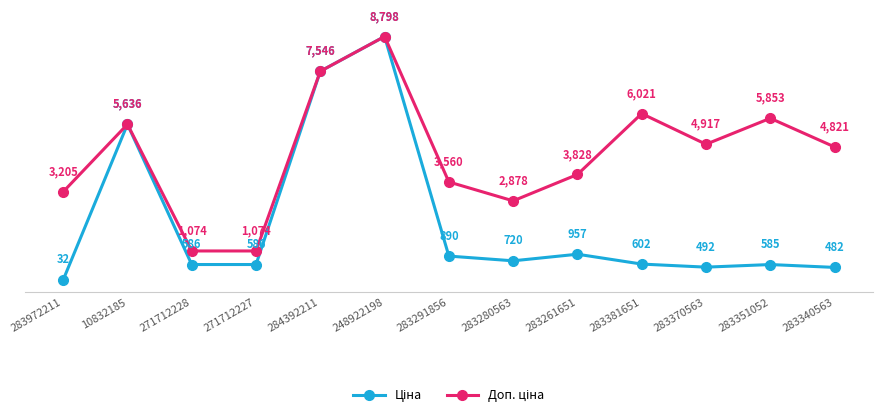

At how many categories does at least one series exceed 5503?

5